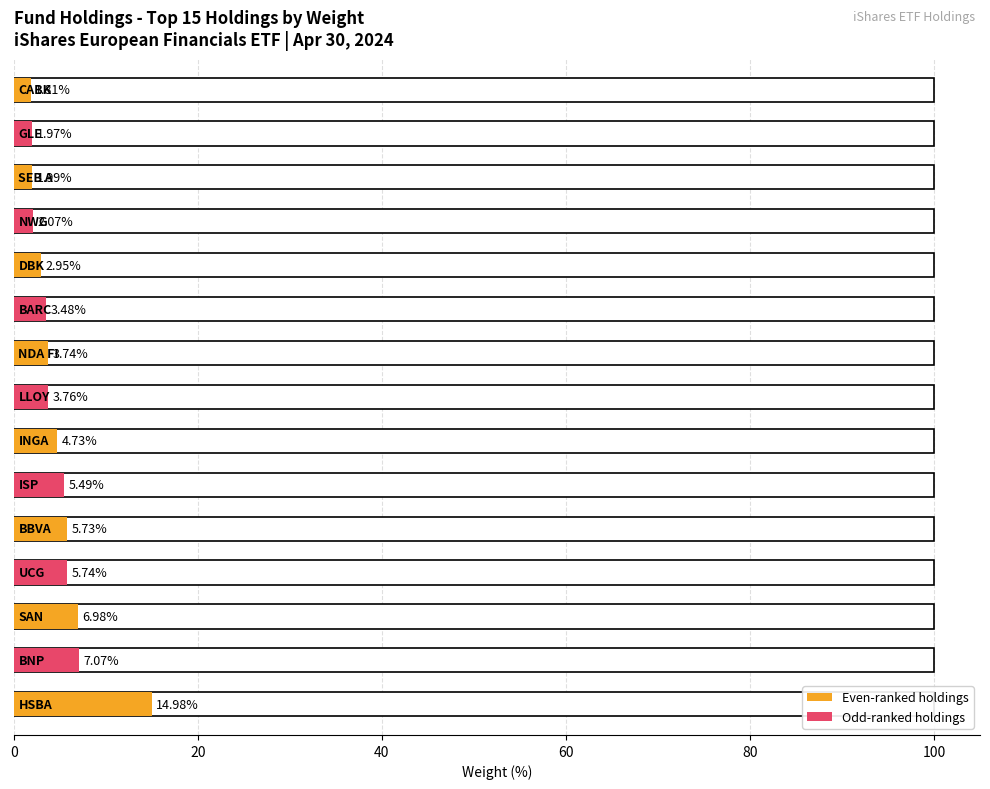

What is the minimum value shown in the chart?

1.8